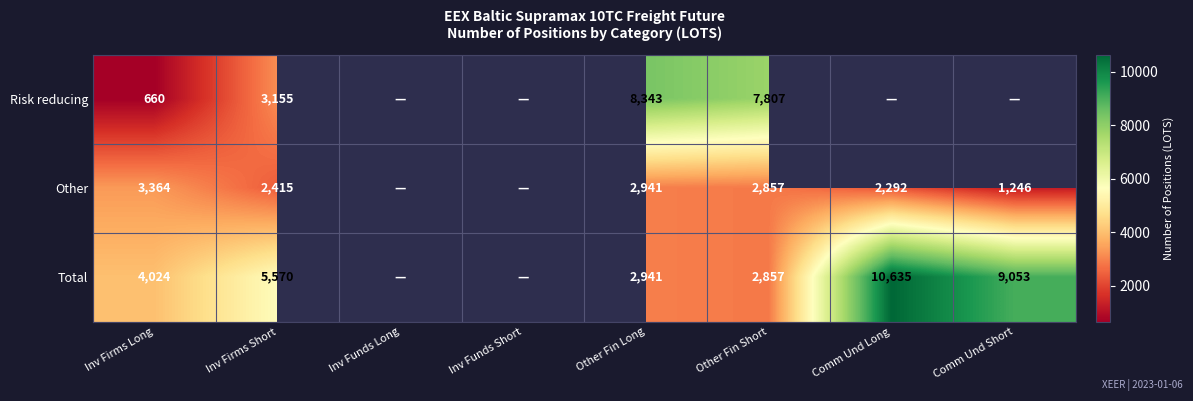

What is the difference between the Other values at Comm Und Long and Comm Und Short?

1046